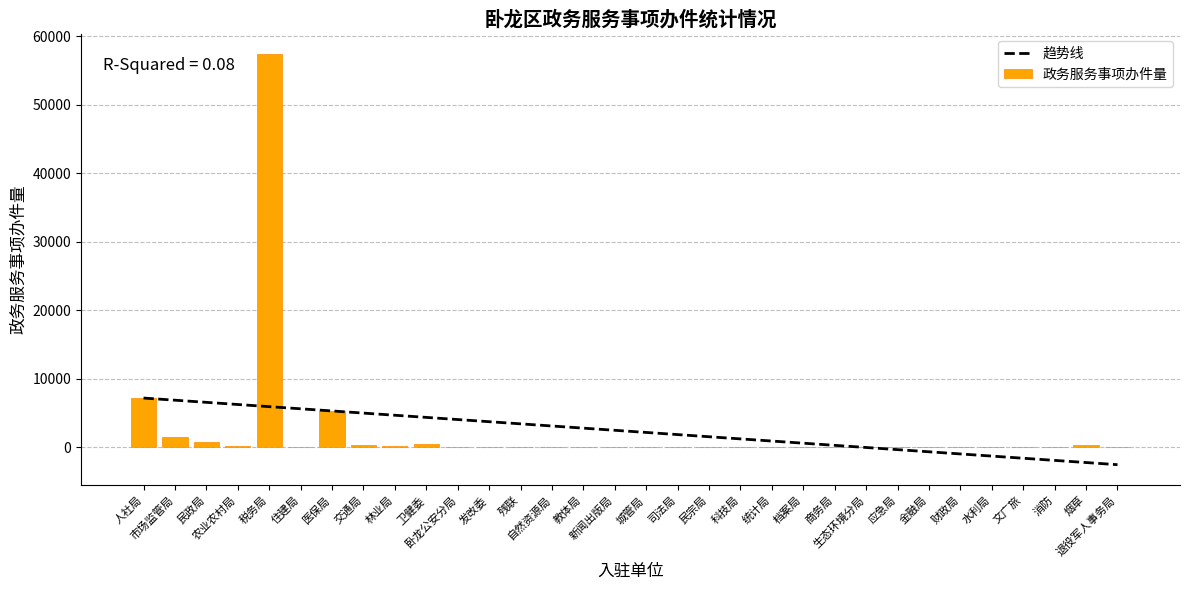

Is it true that the value at 烟草 is 352?

True